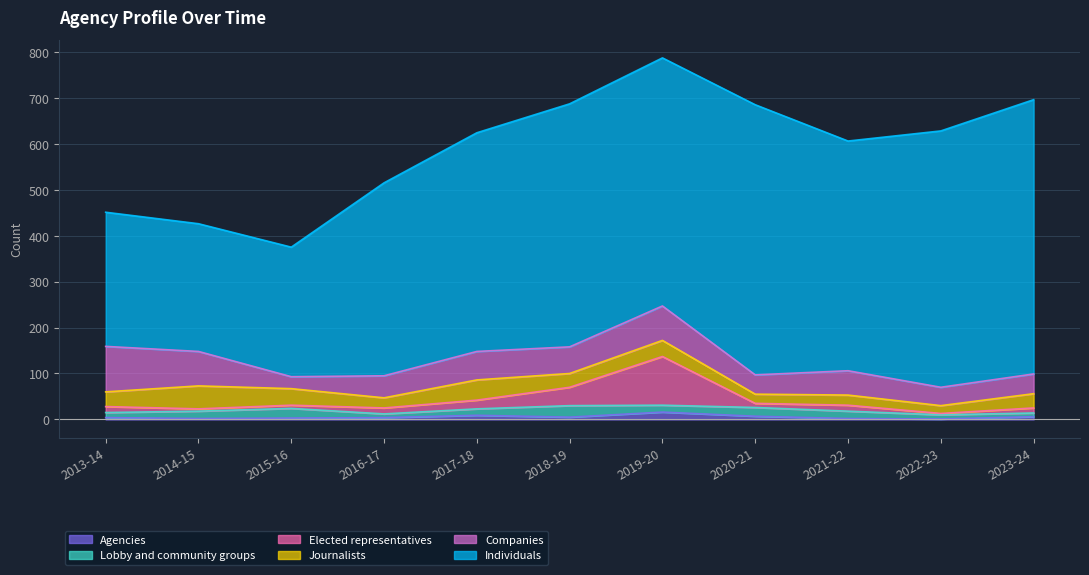

Reading left to right, transcribe all the data shown in this chart.

Individuals: 292	278	282	420	476	529	540	588	500	558	597
Companies: 99	75	26	48	62	58	75	42	53	40	43
Journalists: 32	50	36	22	44	30	35	20	22	17	31
Lobby and community groups: 11	16	21	8	14	25	15	19	16	9	8
Elected representatives: 13	5	7	13	19	40	106	9	13	3	11
Agencies: 4	2	3	4	9	5	16	7	2	1	6